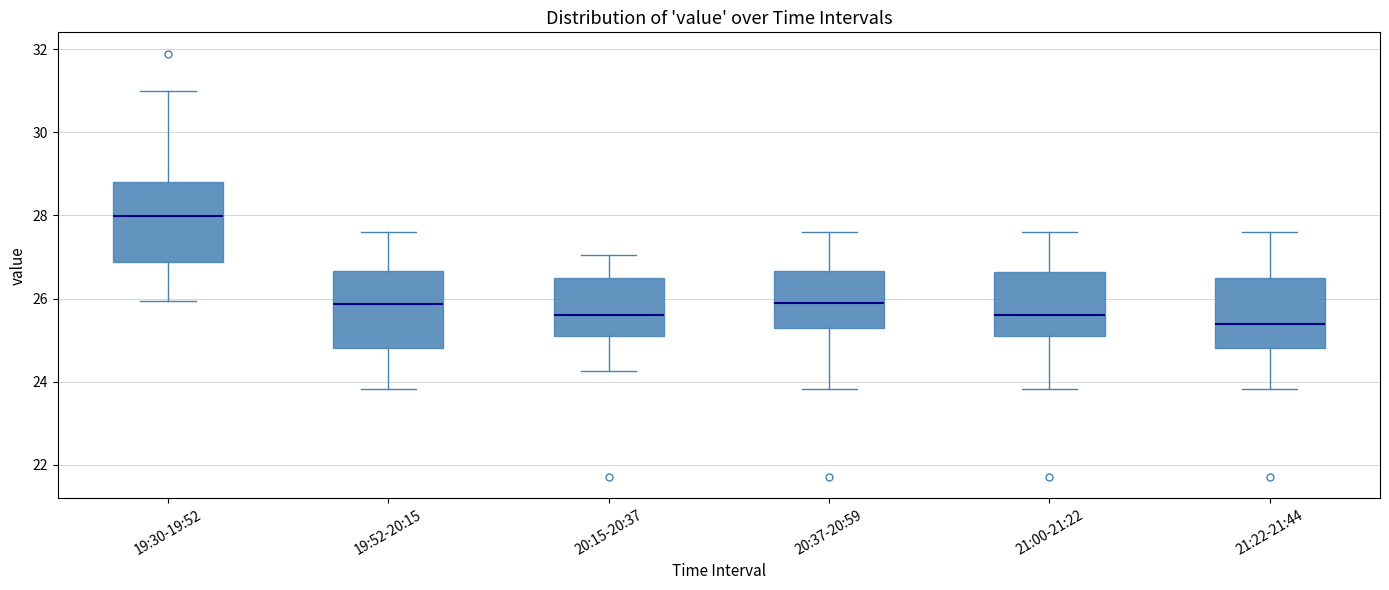

Reading left to right, read every box against the y-axis: the position of its median line, the range the box covers, and the ends of its whiskers. The values are not printed on the chart, so give them approximately, as read against the axis.

19:30-19:52: median 28.0, box 26.8 to 28.8, whiskers 26.0 to 31.0
19:52-20:15: median 25.8, box 24.8 to 26.6, whiskers 23.8 to 27.6
20:15-20:37: median 25.6, box 25.2 to 26.4, whiskers 24.2 to 27.0
20:37-20:59: median 25.8, box 25.2 to 26.6, whiskers 23.8 to 27.6
21:00-21:22: median 25.6, box 25.2 to 26.6, whiskers 23.8 to 27.6
21:22-21:44: median 25.4, box 24.8 to 26.4, whiskers 23.8 to 27.6